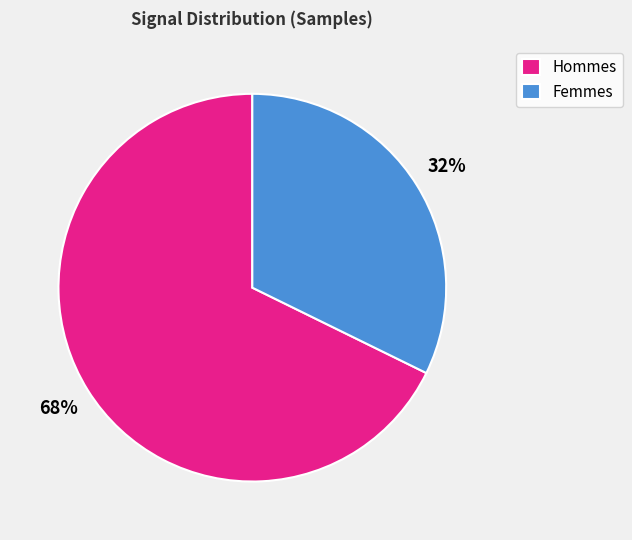

Rank the categories by value from lowest to highest.

Femmes, Hommes